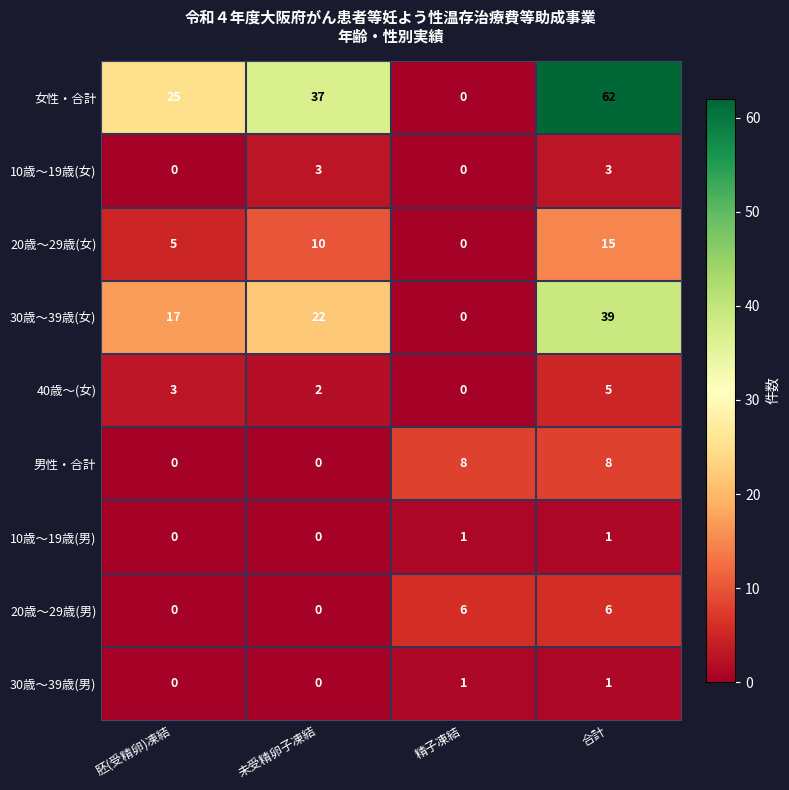

What is the highest value of the 20歳～29歳(男) series?

6